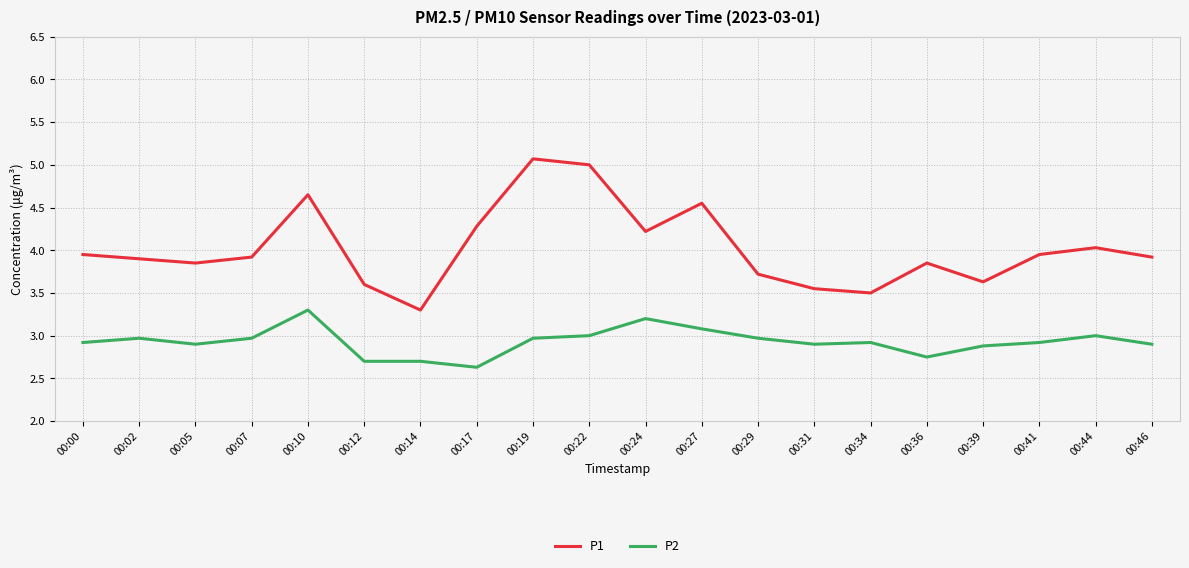

Rank the series at 00:34 from highest to lowest value.

P1, P2